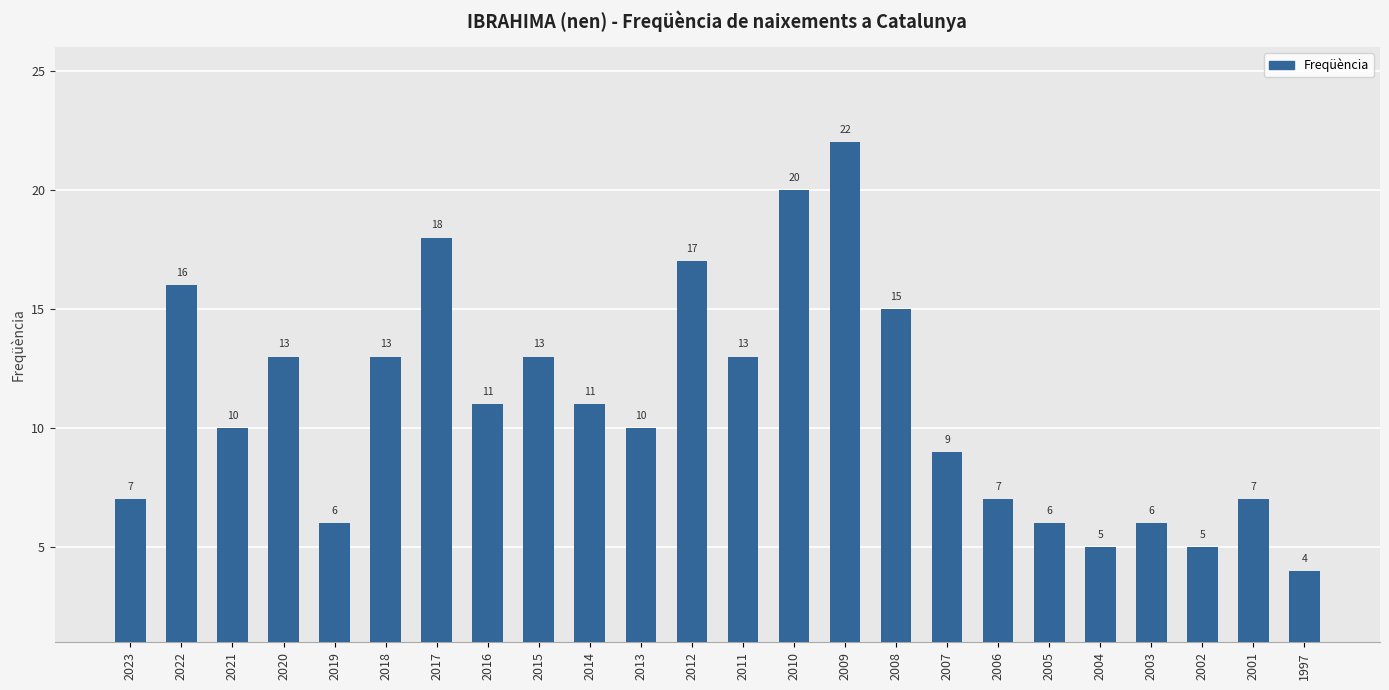

What is the difference between the values at 2014 and 2007?

2